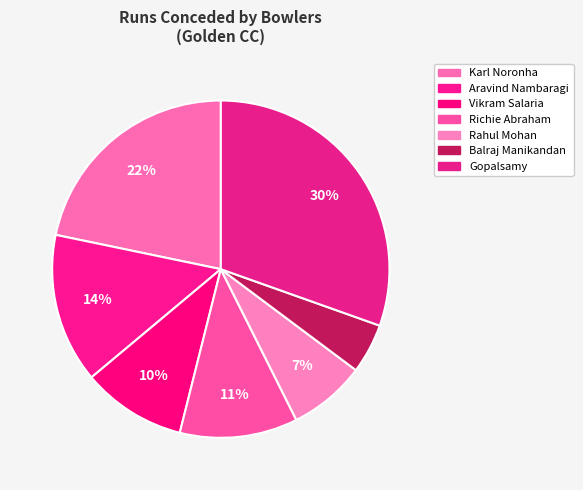

Count the number of slices in the pie.

7